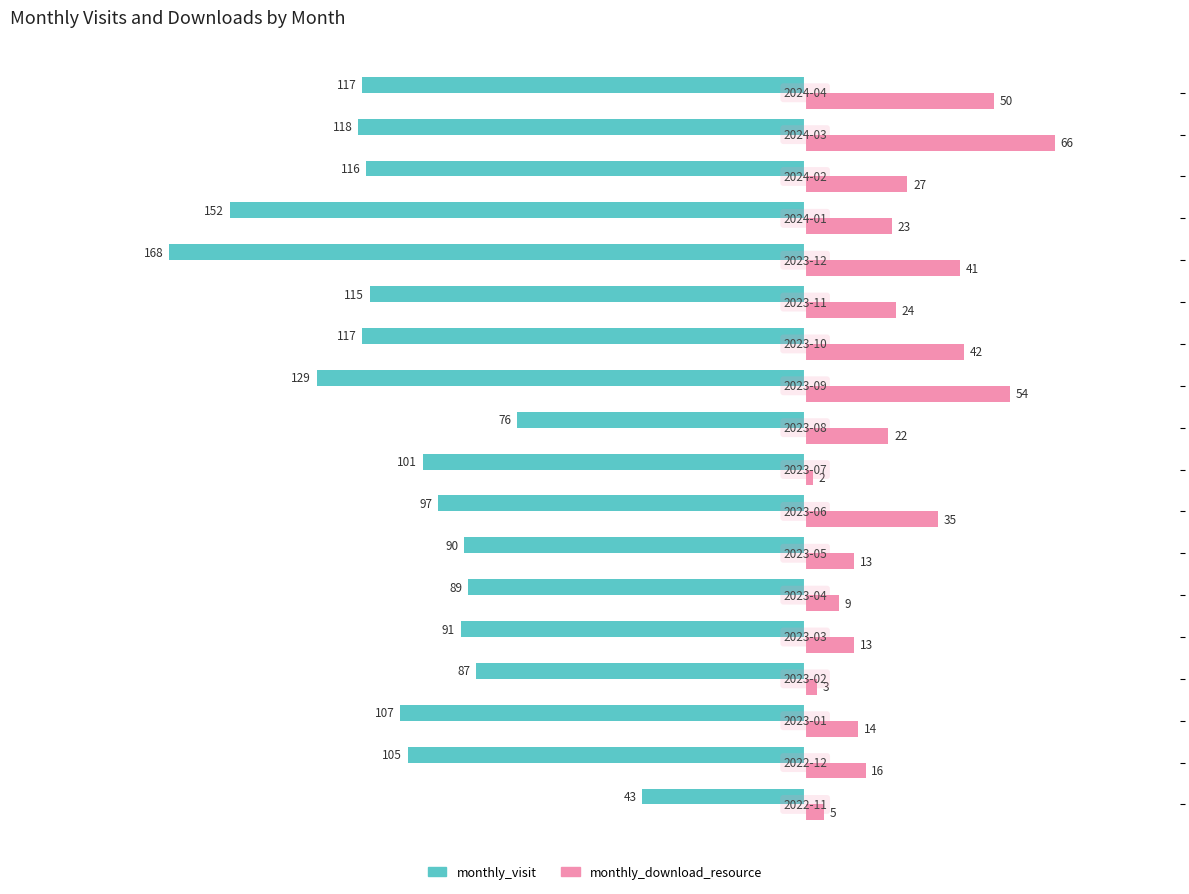

What is the average value of the monthly_download_resource series?

26